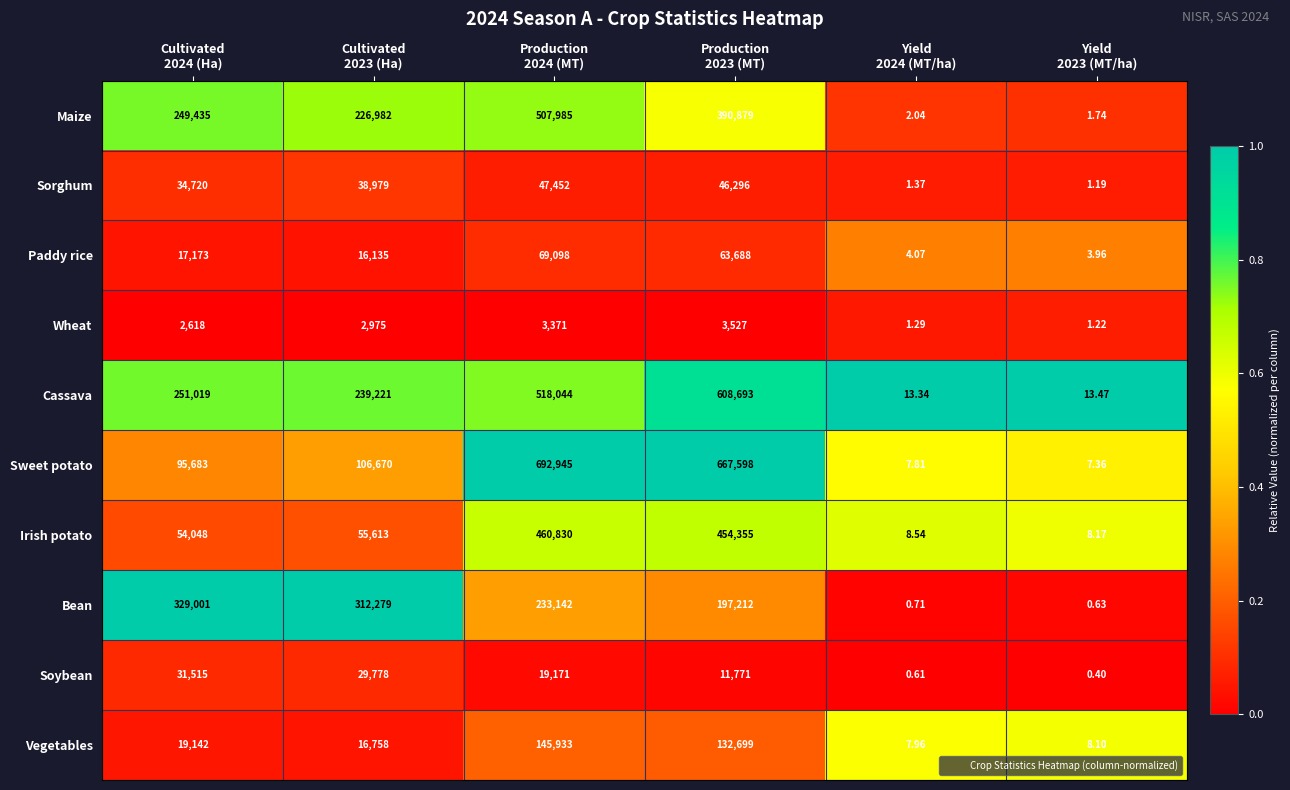

Which category has the lowest value across all series?

Yield
2023 (MT/ha)